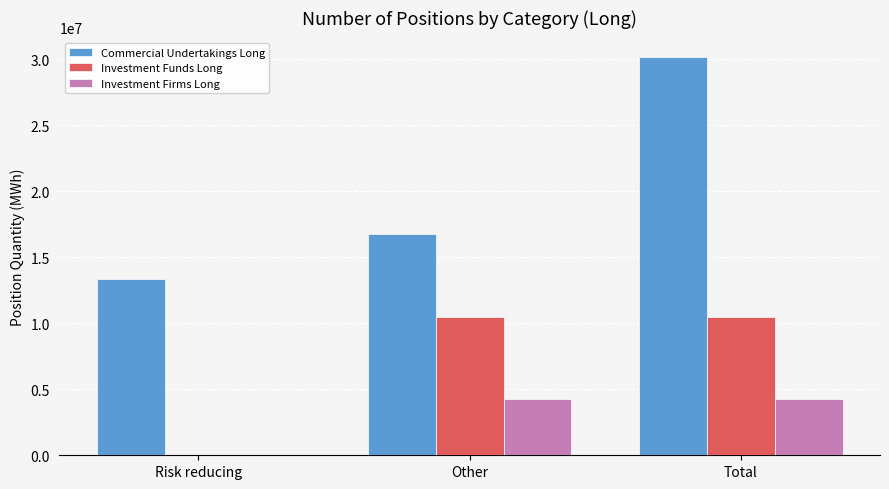

How many groups of bars are there?

3